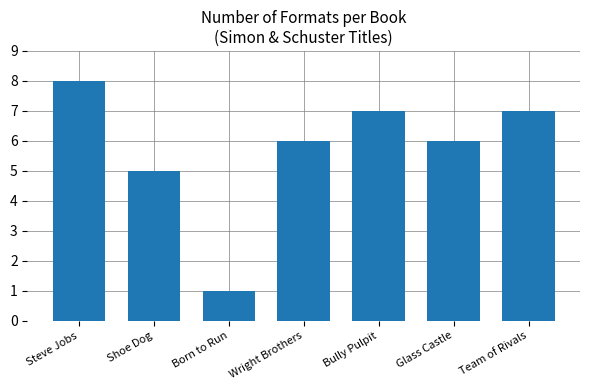

What is the label of the 4th bar from the right?

Wright Brothers